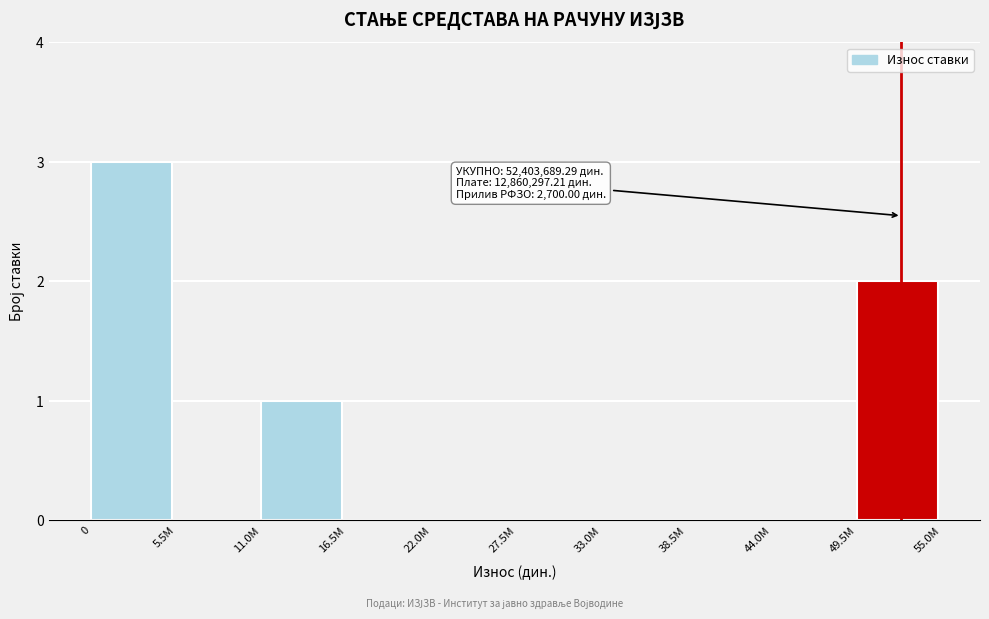

Reading right to left, what are all the values shown in this chart?

49.5M=2	44.0M=0	38.5M=0	33.0M=0	27.5M=0	22.0M=0	16.5M=0	11.0M=1	5.5M=0	0=3